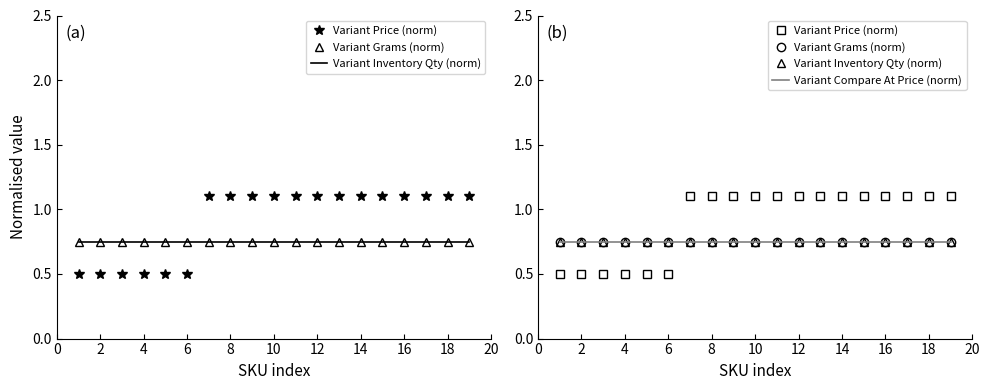

The Variant Compare At Price (norm) series shows 0.8 at 0. True or false?

True